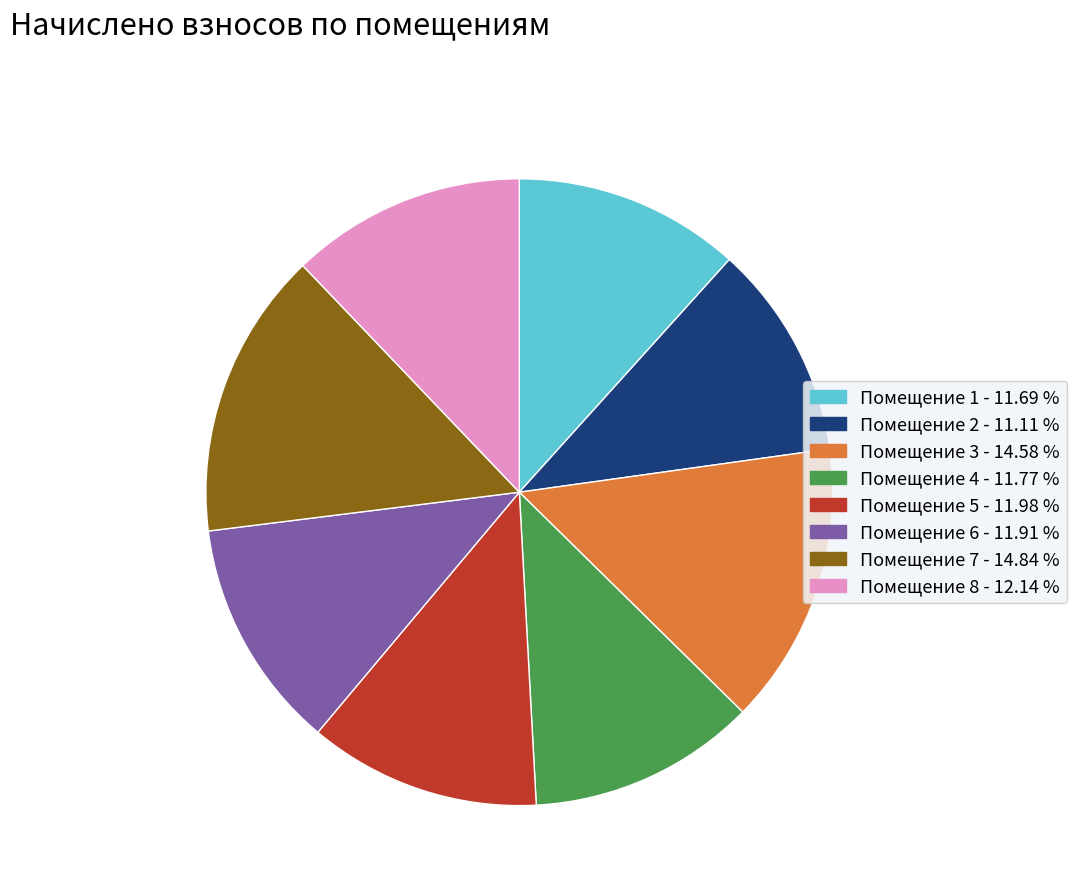

Between Помещение 1 - 11.69 % and Помещение 7 - 14.84 %, which is larger?

Помещение 7 - 14.84 %